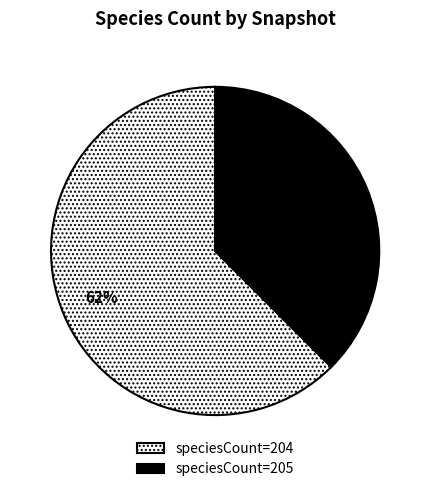

Between speciesCount=205 and speciesCount=204, which is larger?

speciesCount=204